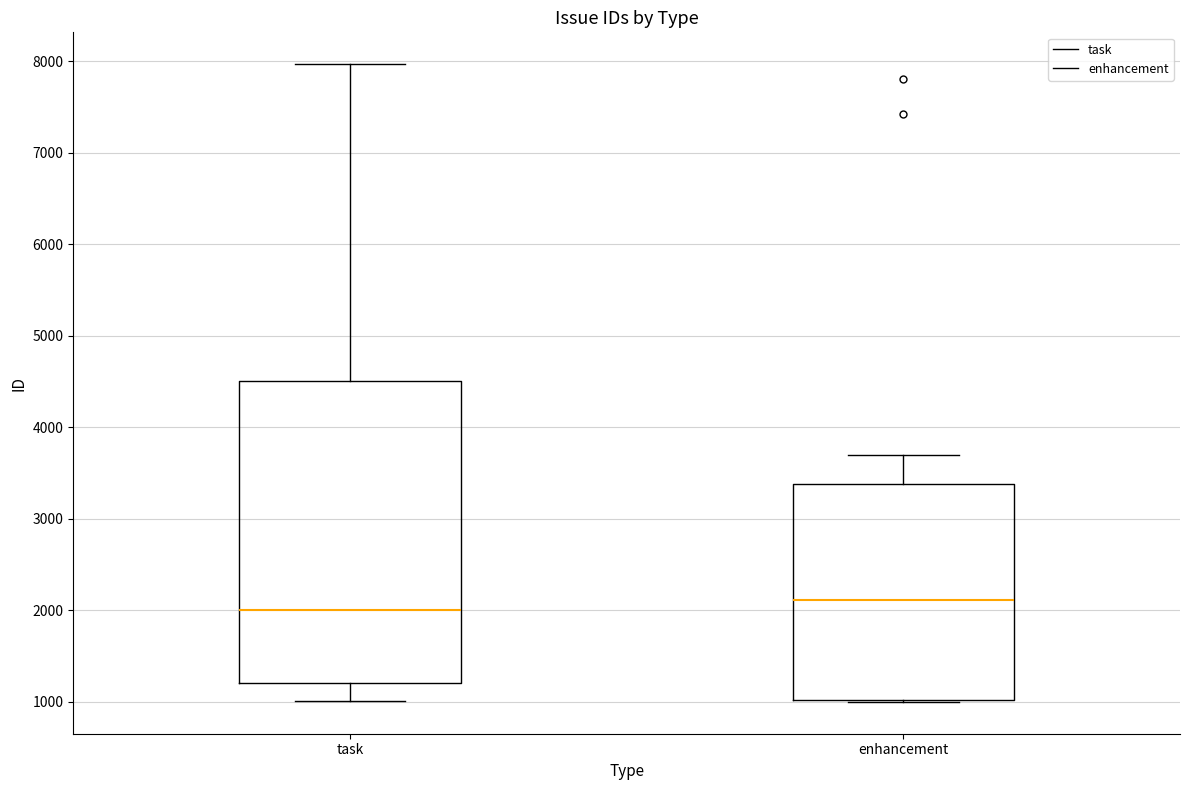

Which box's median line is the lowest?

task